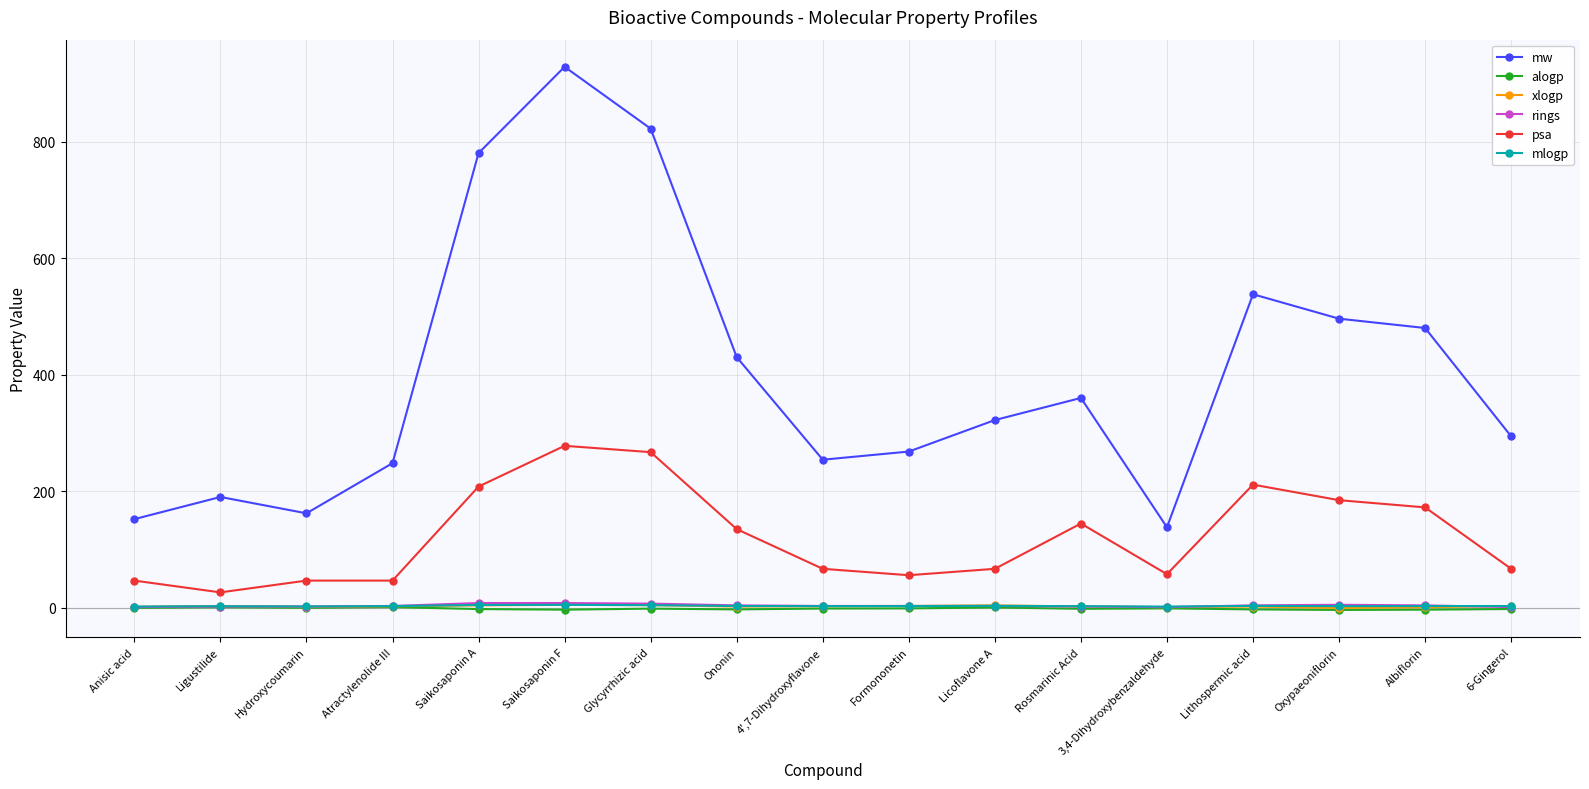

True or false: psa and rings intersect in this chart.

False